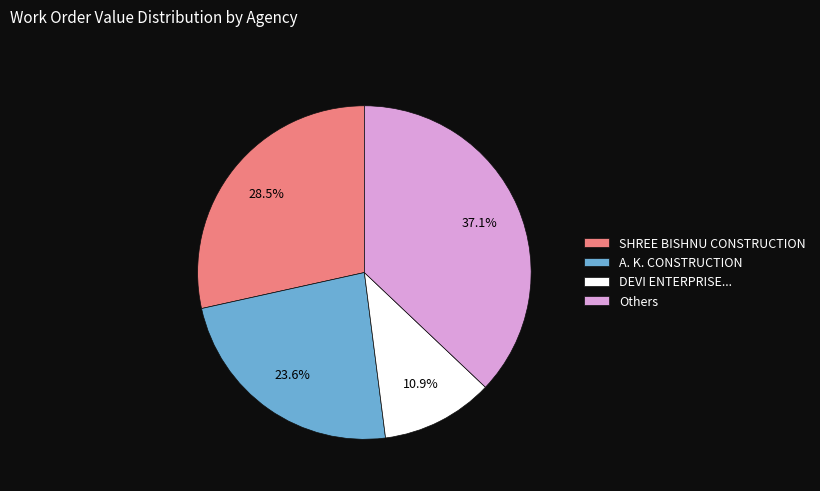

Which category has the smallest portion of the pie?

DEVI ENTERPRISE...